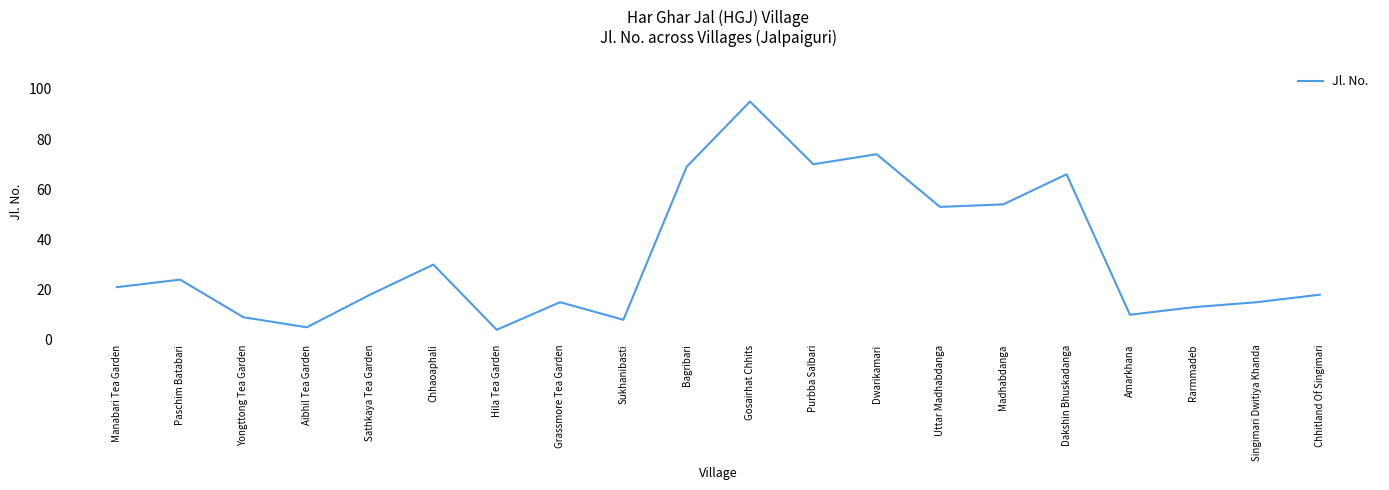

The chart shows a value of 8 at Sukhanibasti. True or false?

True